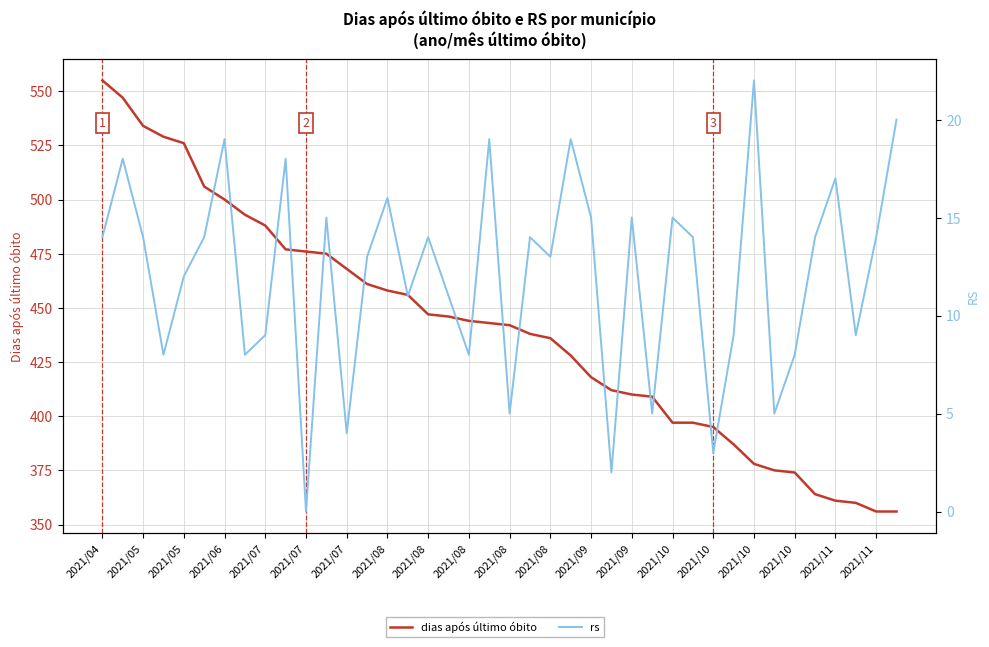

True or false: rs and dias após último óbito cross at least once.

False